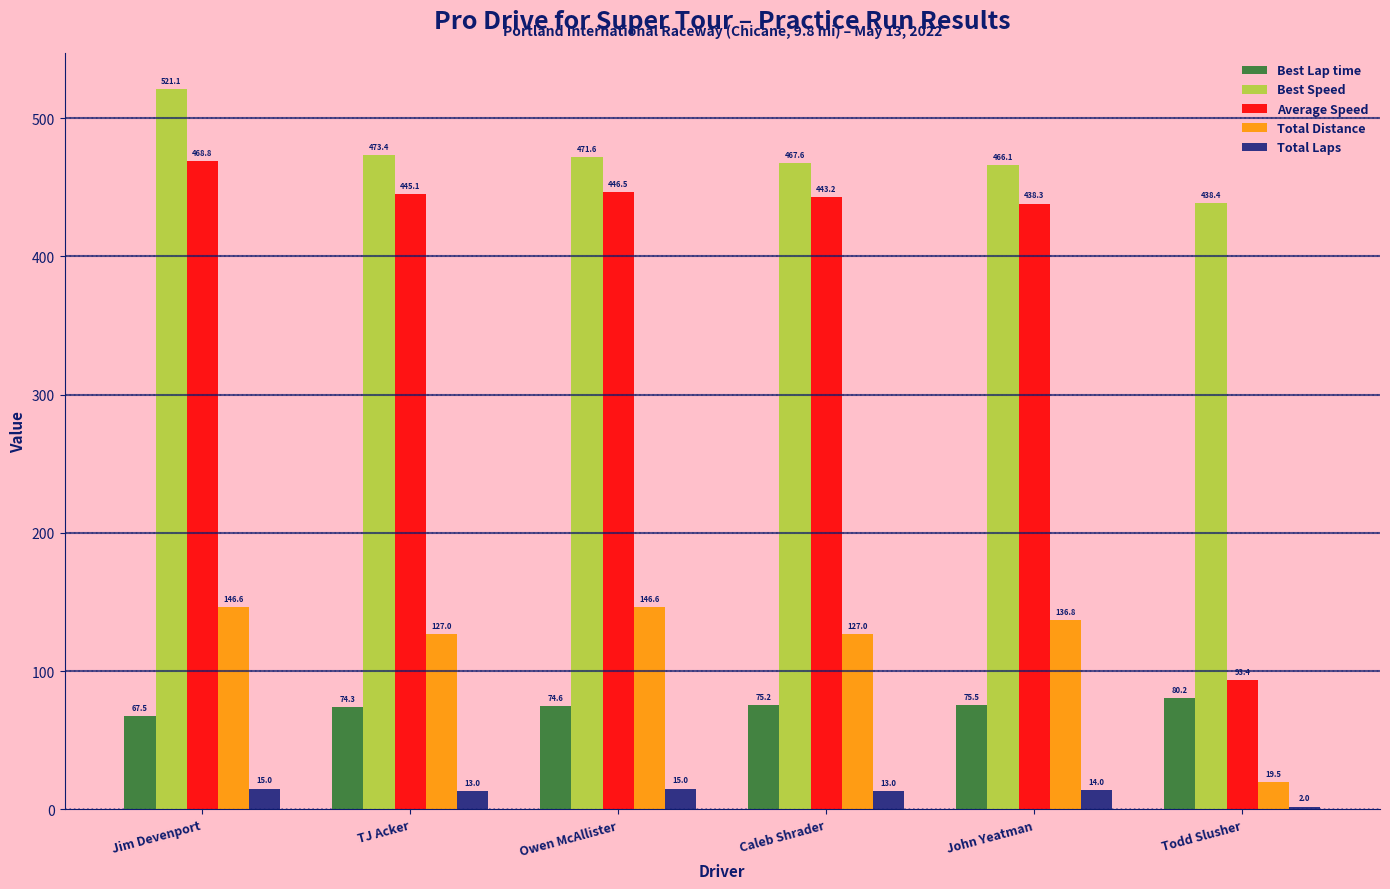

How many data points in Total Laps are less than 14?

3